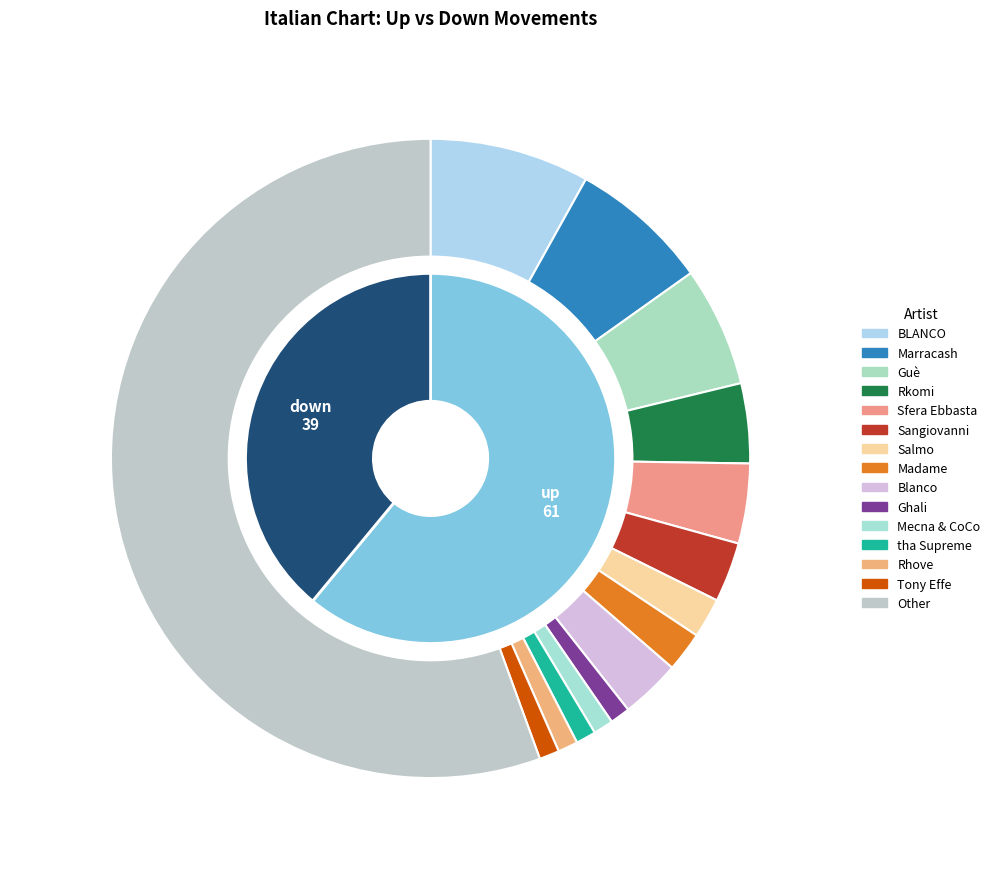

Count the number of slices in the pie.

2